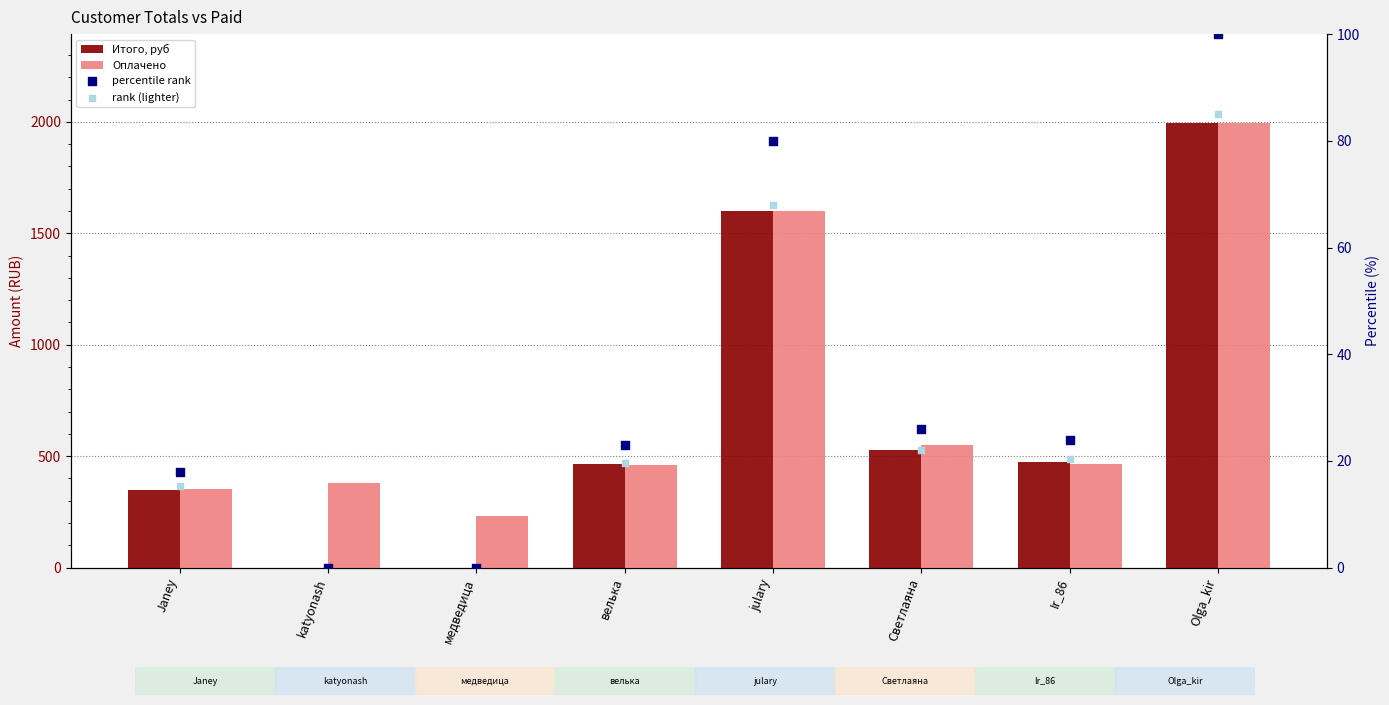

What is the total value across all series at Ir_86?

983.1